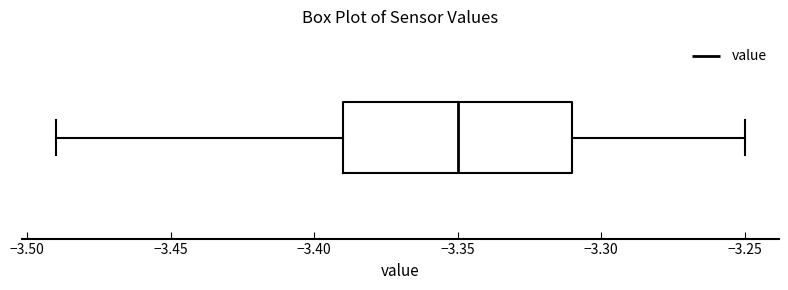

Transcribe this box plot: give where the median line is, the range the box spans, and where the two whiskers end, as read against the x-axis. The values are not printed on the chart, so give them approximately, as read against the axis.

median -3.35, box -3.39 to -3.31, whiskers -3.49 to -3.25